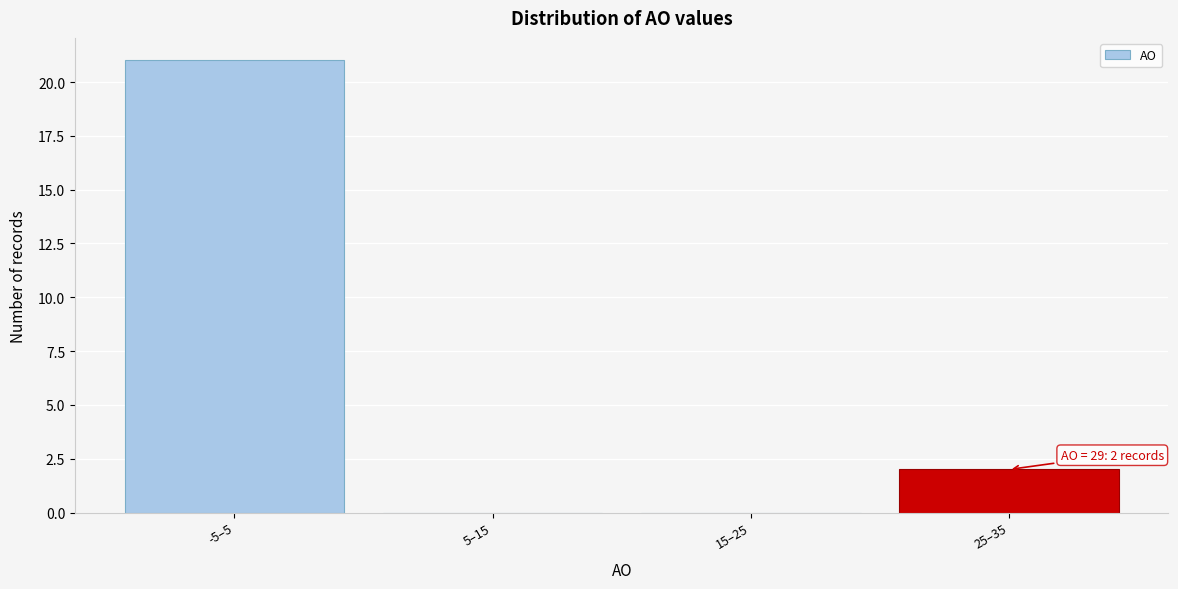

Reading left to right, transcribe all the data shown in this chart.

-5–5=21	5–15=0	15–25=0	25–35=2